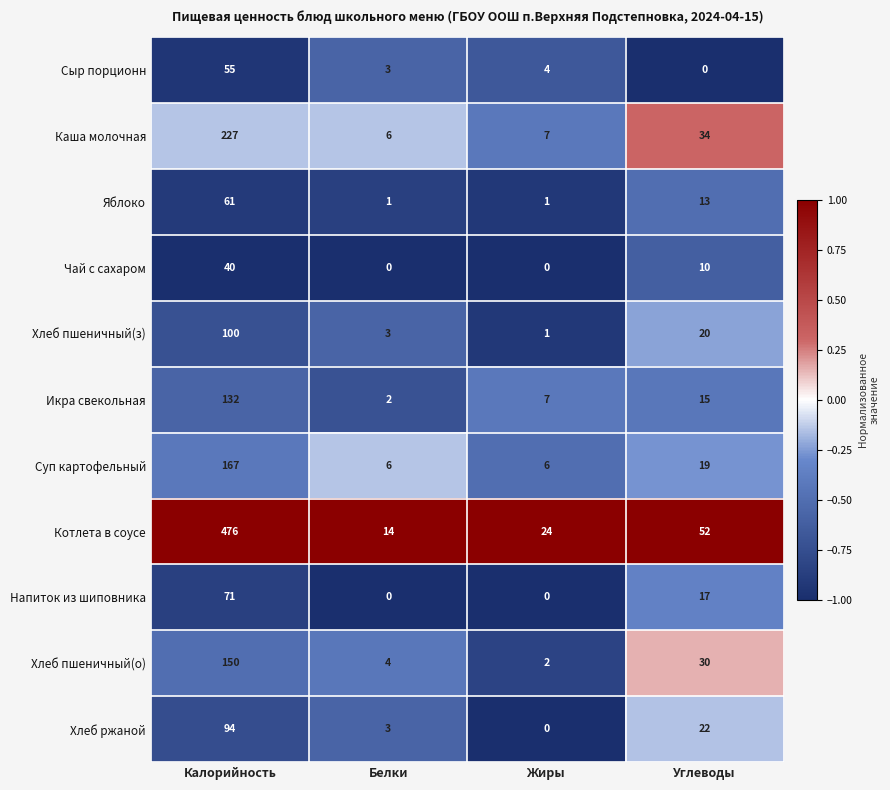

True or false: Сыр порционн has a value of 4 at Жиры.

True